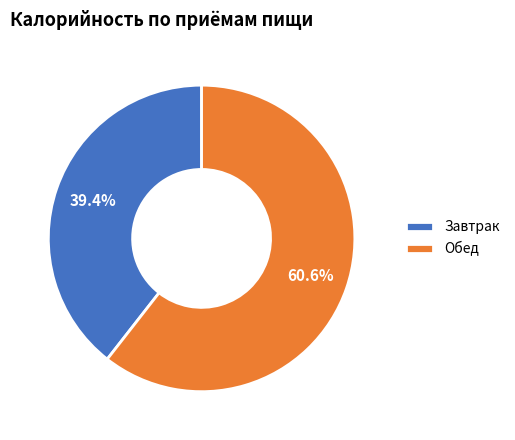

Does Обед account for over 50% of the chart?

Yes